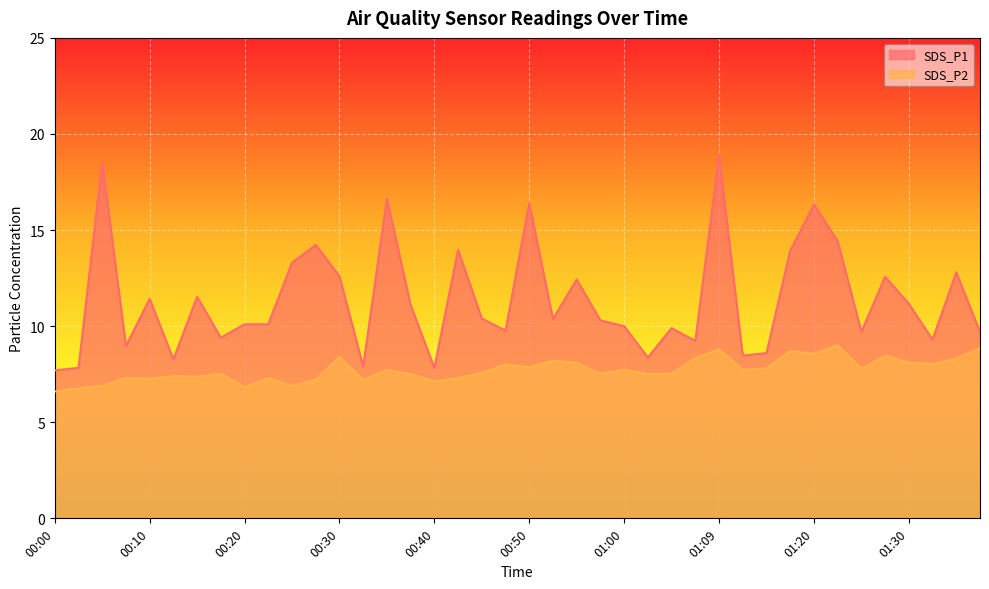

True or false: SDS_P2 has a value of 7.2 at 00:27.

True